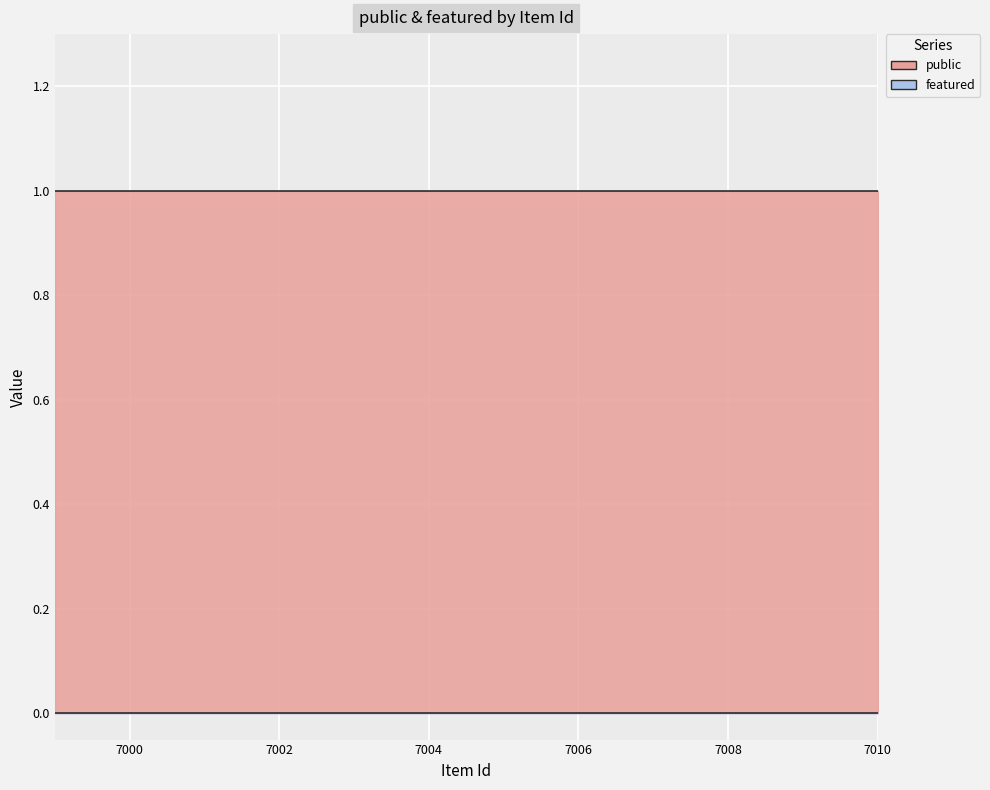

Where is public nearest to the value 1?

7010